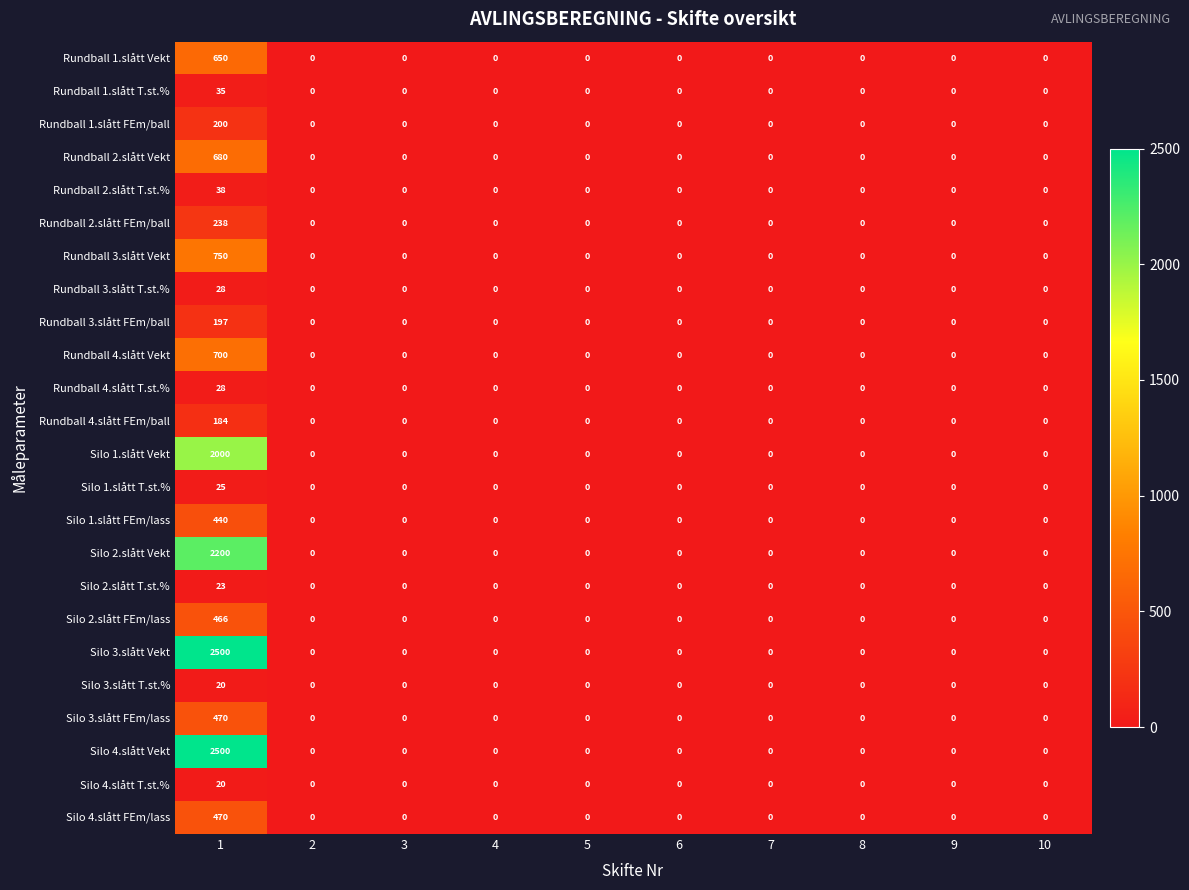

What is the sum of the Rundball 3.slått T.st.% values at 10 and 1?

28